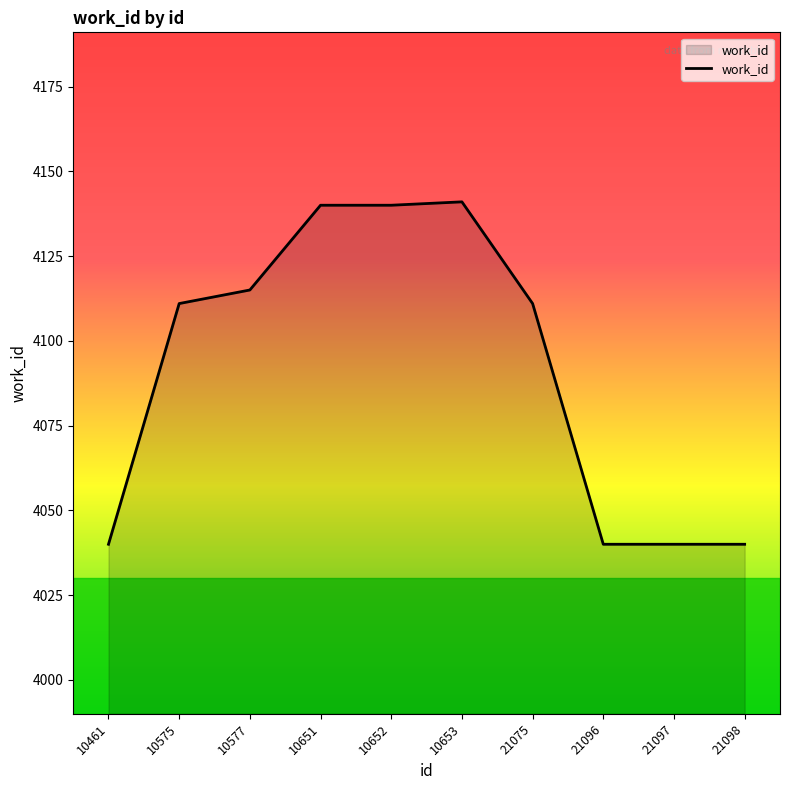

What is the minimum value shown in the chart?

4040